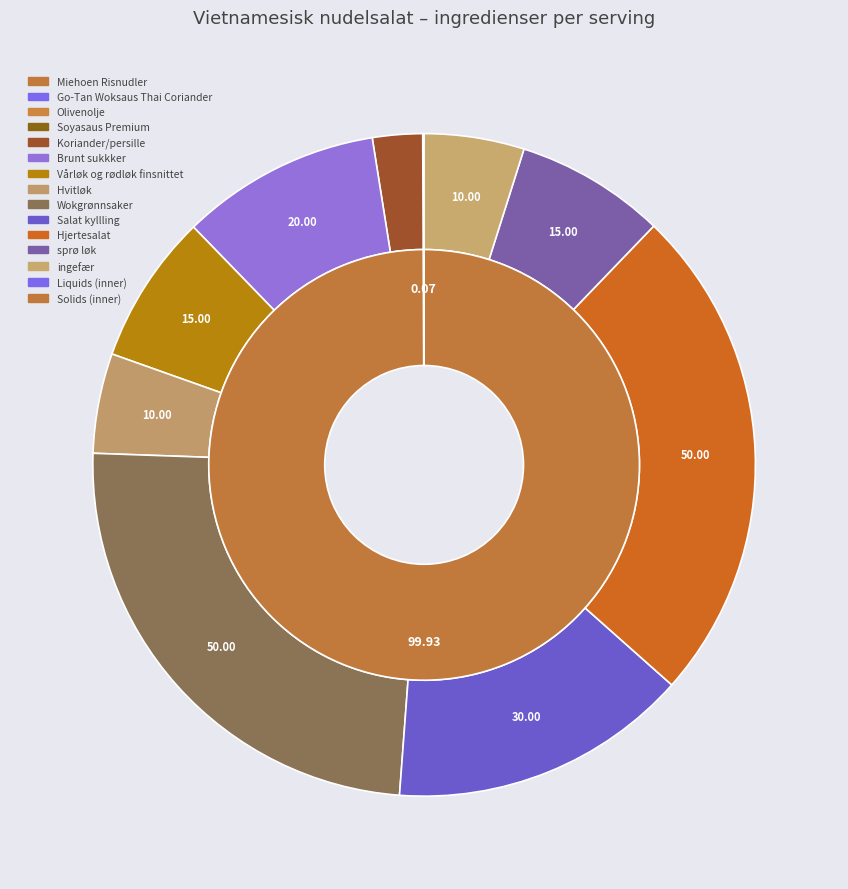

To the nearest percent, what is the difference between the largest and smallest slice percentages?

24%